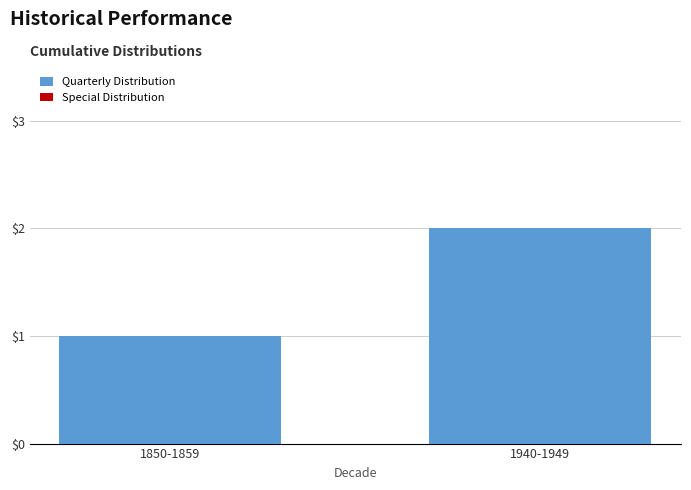

Reading right to left, transcribe all the data shown in this chart.

2	1